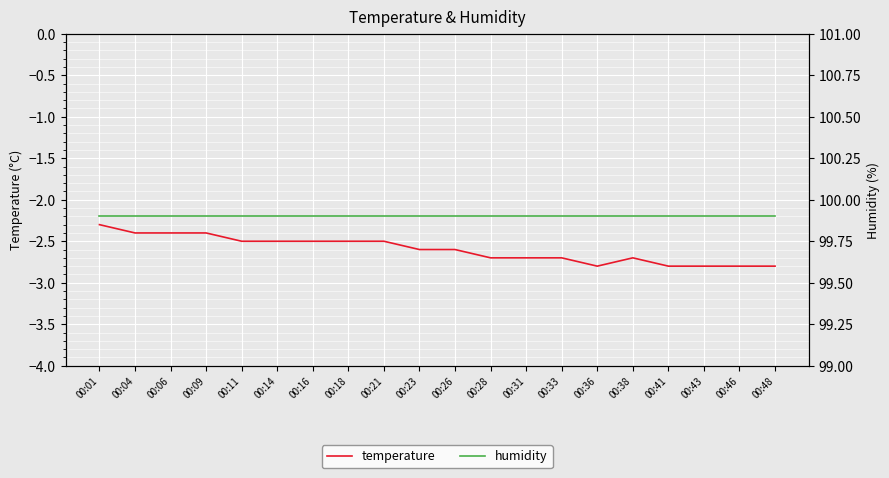

Is it true that humidity equals 63.5 at 00:01?

False